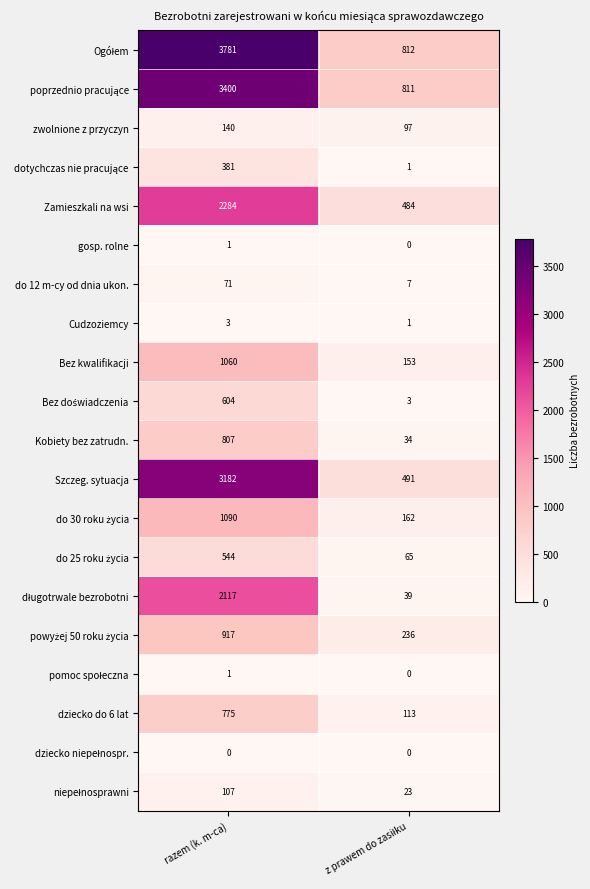

At which category is the sum across all series the highest?

razem (k. m-ca)